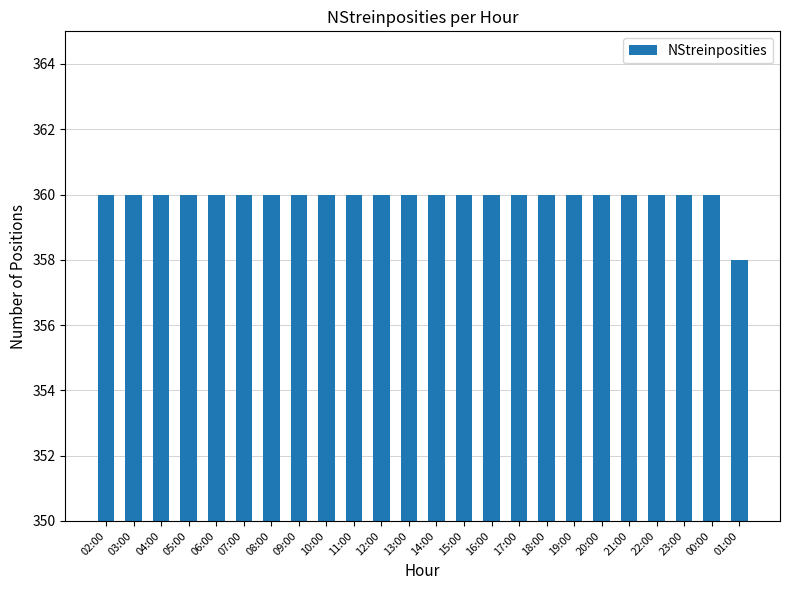

Between 21:00 and 01:00, which is larger?

21:00